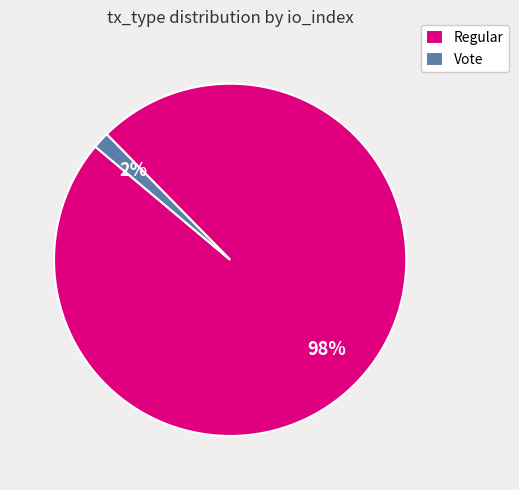

To the nearest percent, what is the combined percentage of Regular and Vote?

100%